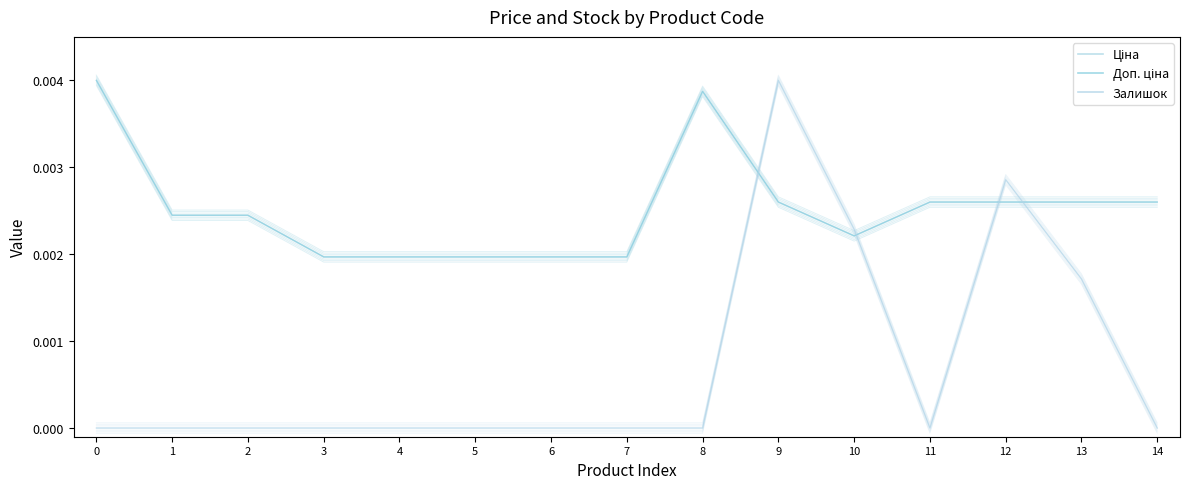

Reading left to right, transcribe all the data shown in this chart.

Ціна: 0=0.0	1=0.0	2=0.0	3=0.0	4=0.0	5=0.0	6=0.0	7=0.0	8=0.0	9=0.0	10=0.0	11=0.0	12=0.0	13=0.0	14=0.0
Доп. ціна: 0=0.0	1=0.0	2=0.0	3=0.0	4=0.0	5=0.0	6=0.0	7=0.0	8=0.0	9=0.0	10=0.0	11=0.0	12=0.0	13=0.0	14=0.0
Залишок: 0=0.0	1=0.0	2=0.0	3=0.0	4=0.0	5=0.0	6=0.0	7=0.0	8=0.0	9=0.0	10=0.0	11=0.0	12=0.0	13=0.0	14=0.0